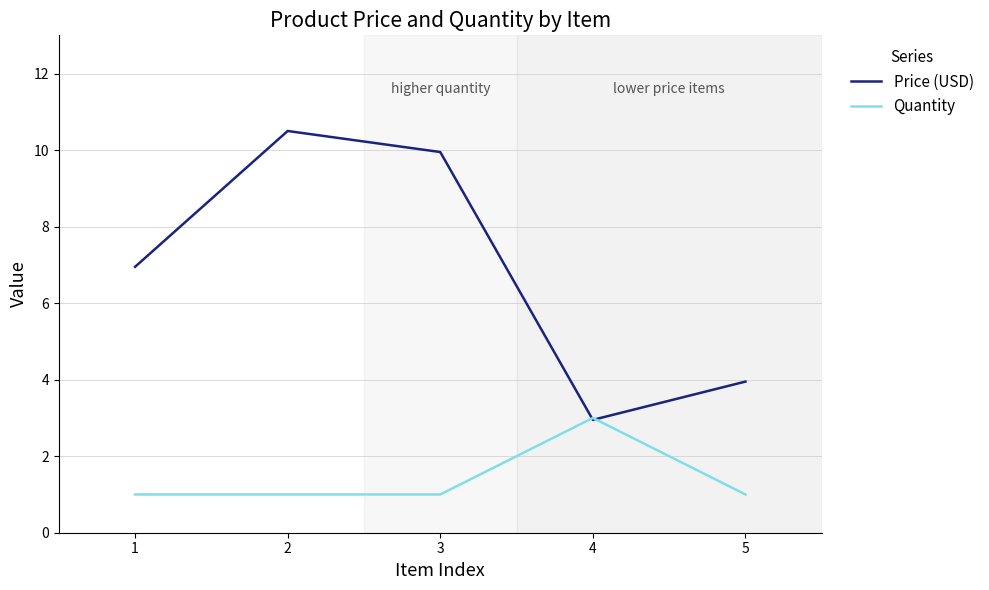

Is it true that Price (USD) equals 2.4 at 1?

False